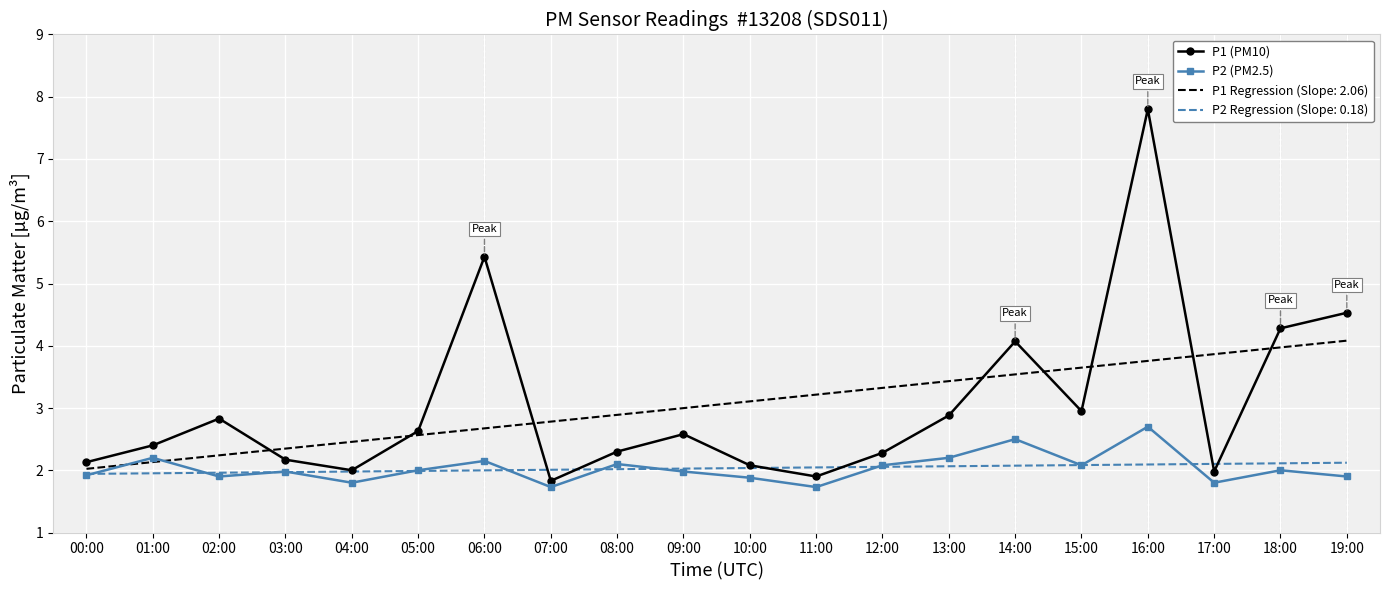

At which category is the sum across all series the highest?

16:00